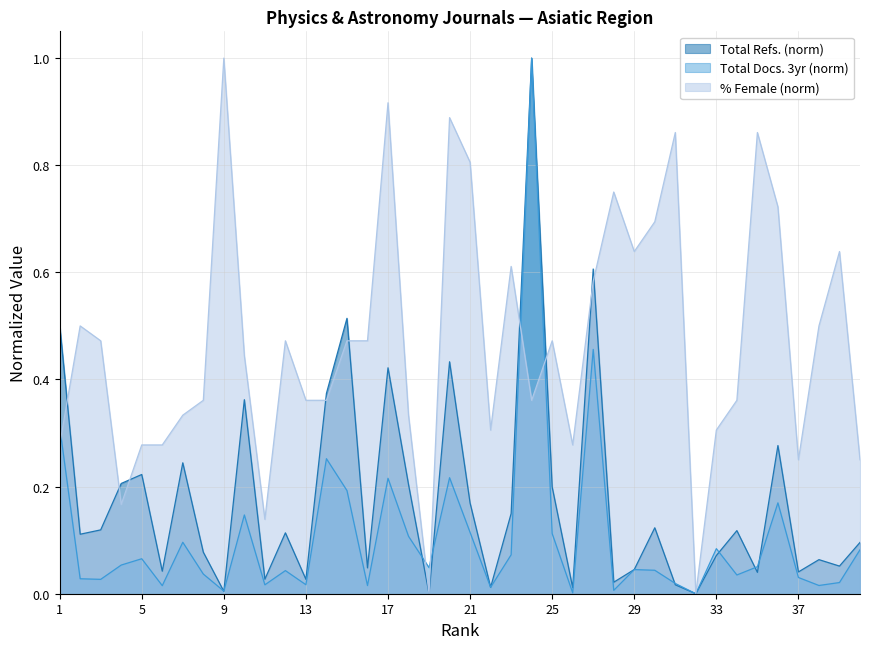

At which category does Total Refs. reach its first local valley?

2